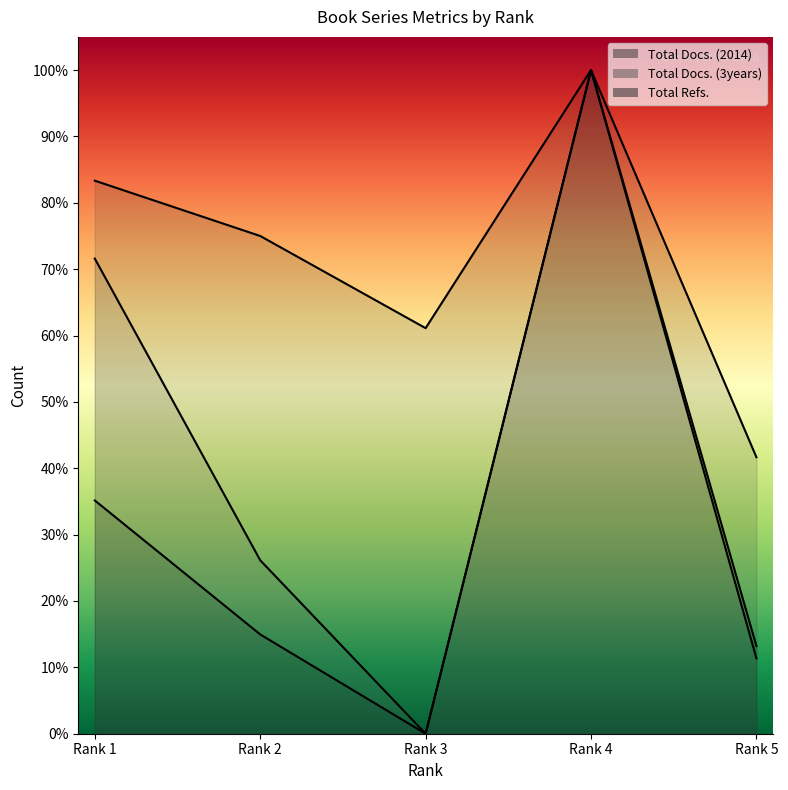

Where is the first local minimum for Total Docs. (2014)?

Rank 3